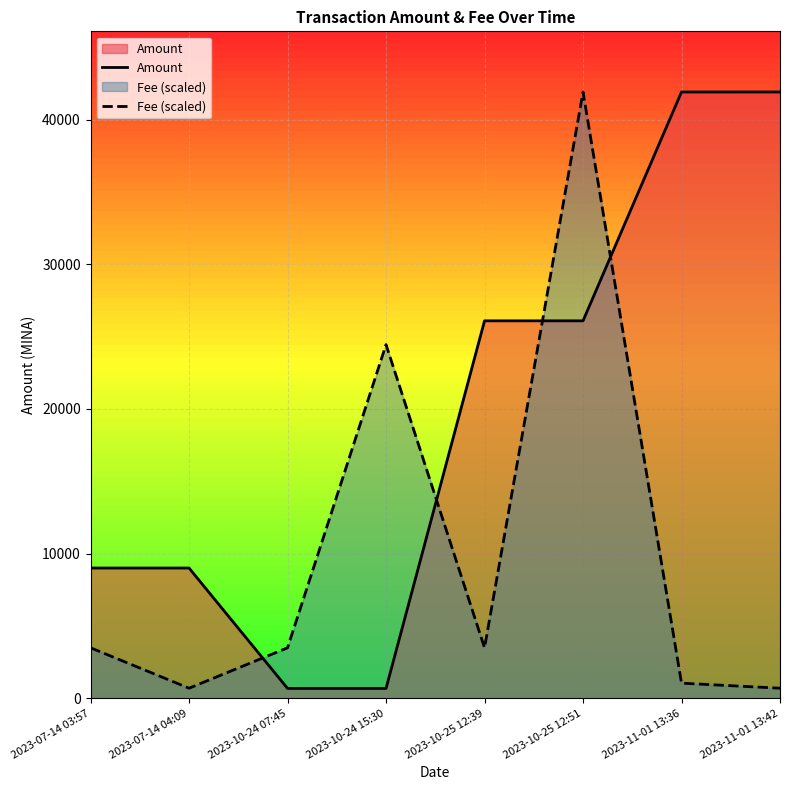

At how many categories does at least one series exceed 40443?

3